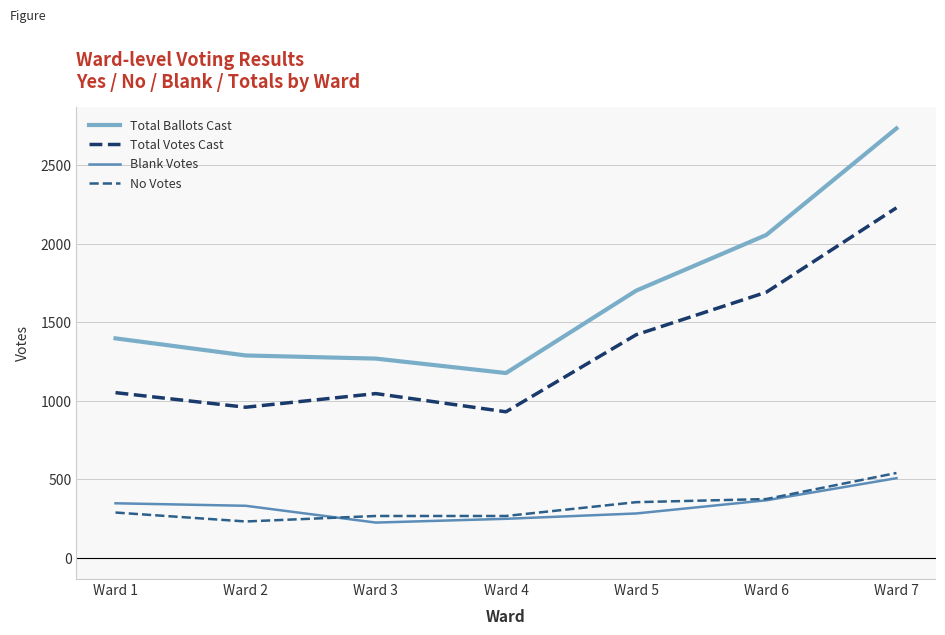

At which category is the sum across all series the highest?

Ward 7